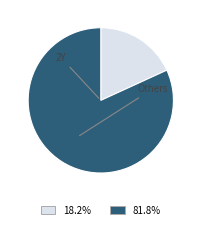

Is there a majority slice in this chart?

Yes